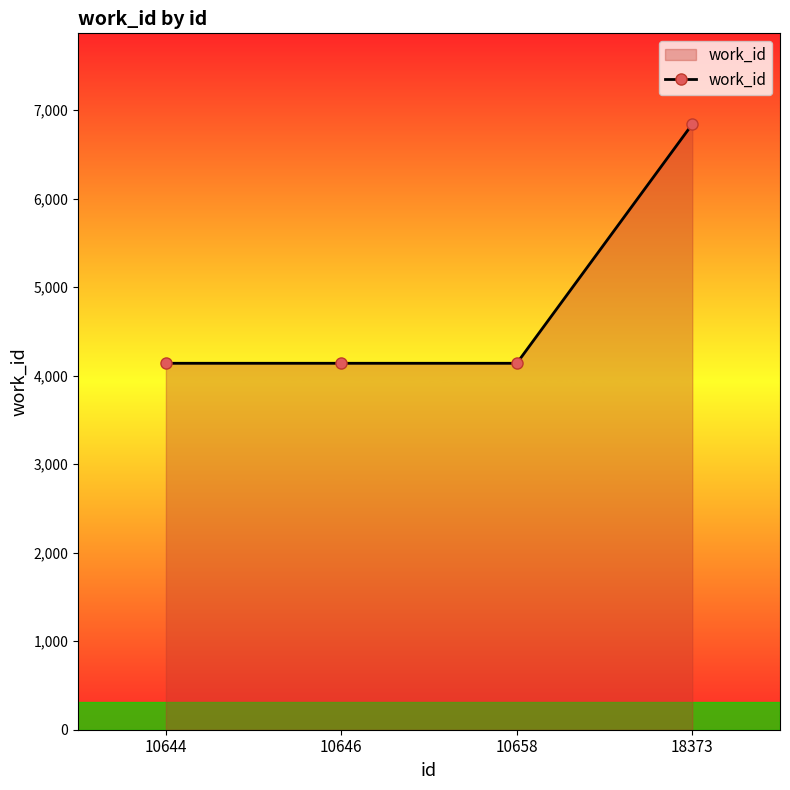

Is it true that the value at 10644 is 4141?

True